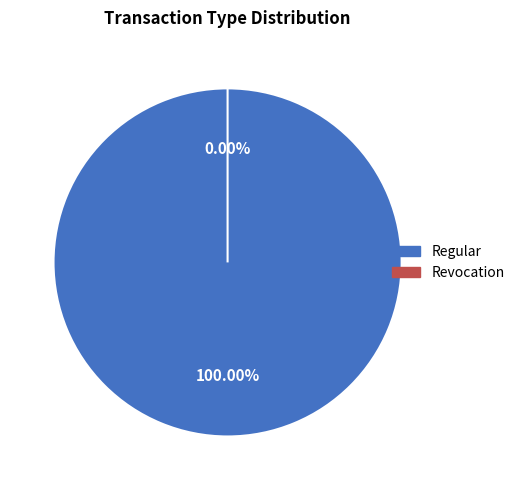

What is the largest slice in the pie chart?

Regular